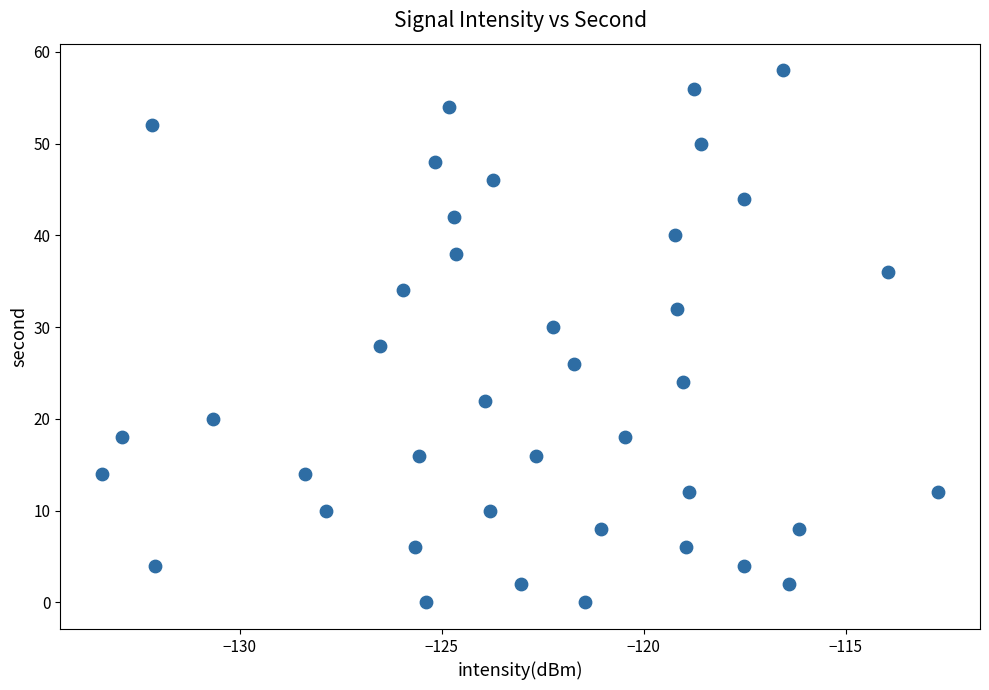

What is the range of Y values (max minus min)?

58